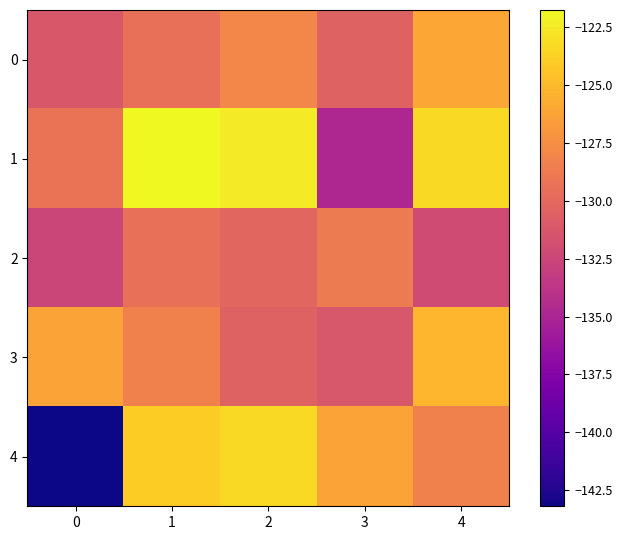

List the series in order of their peak value, highest first.

1, 4, 3, 0, 2